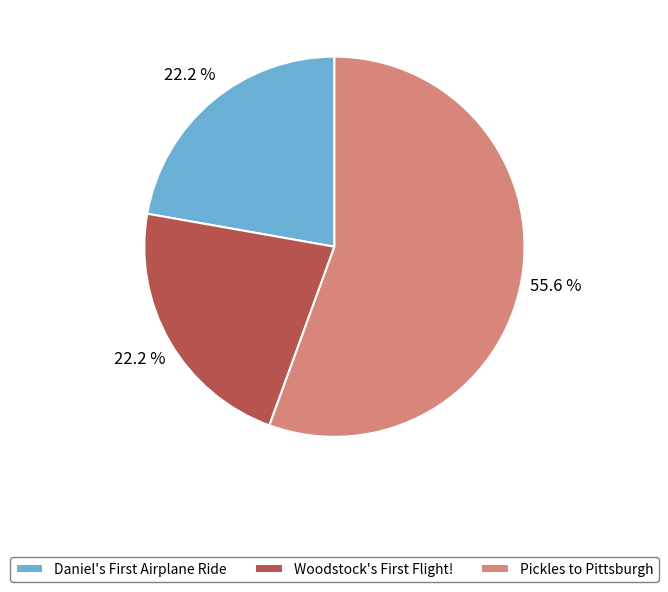

How much of the chart is everything except Pickles to Pittsburgh?

44.4%